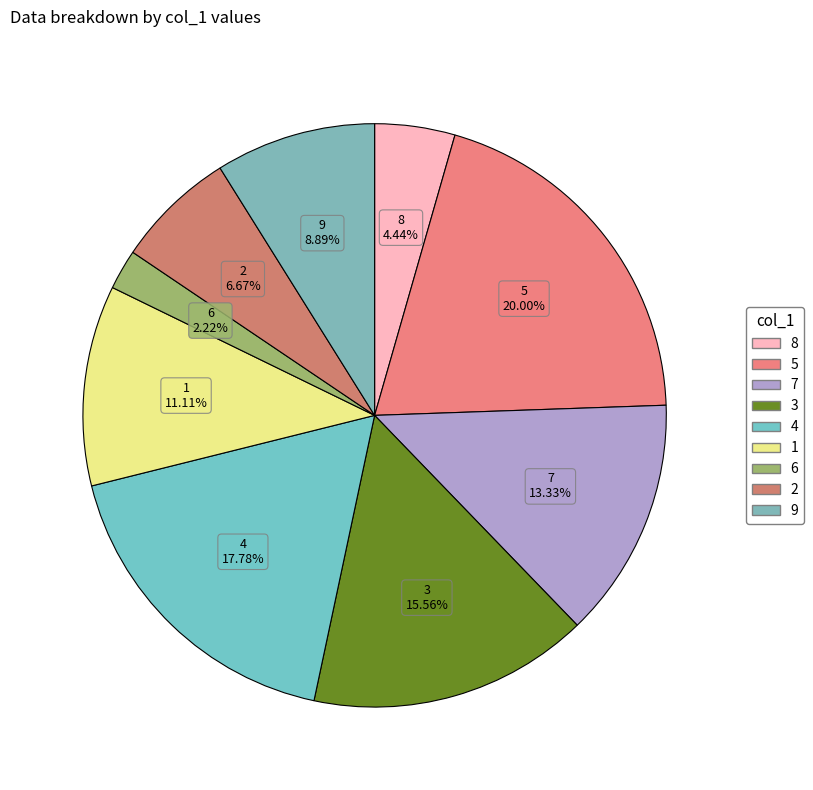

Which category has the smallest portion of the pie?

6